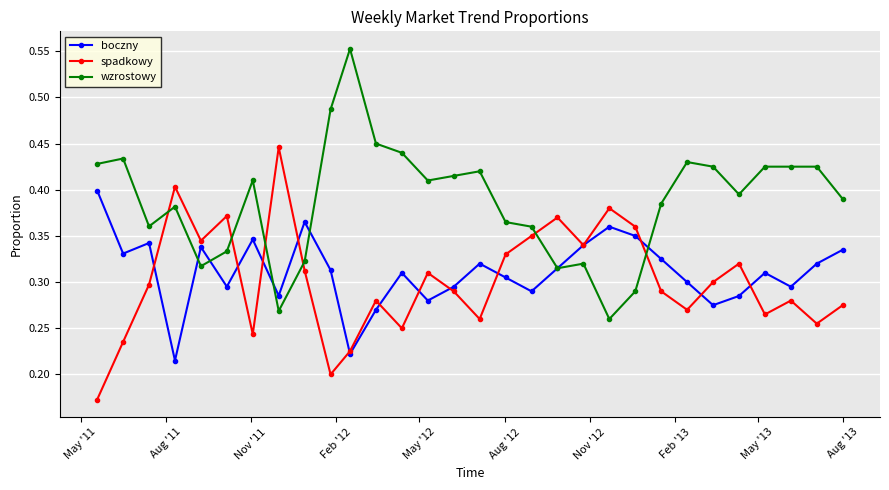

List the series in order of their peak value, lowest first.

boczny, spadkowy, wzrostowy